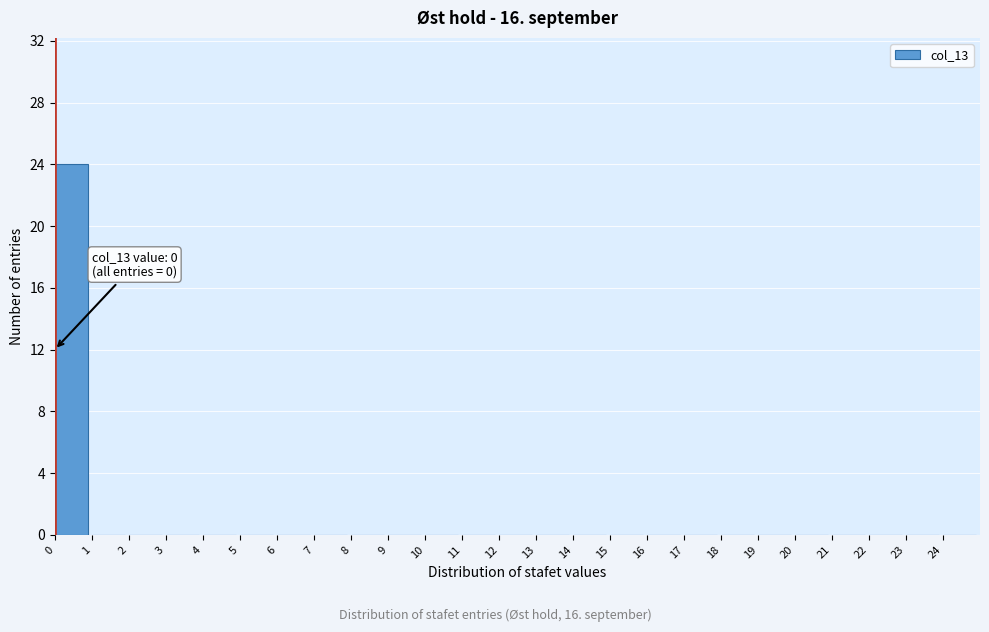

Which range on the x-axis has the tallest bar?

0 to 1